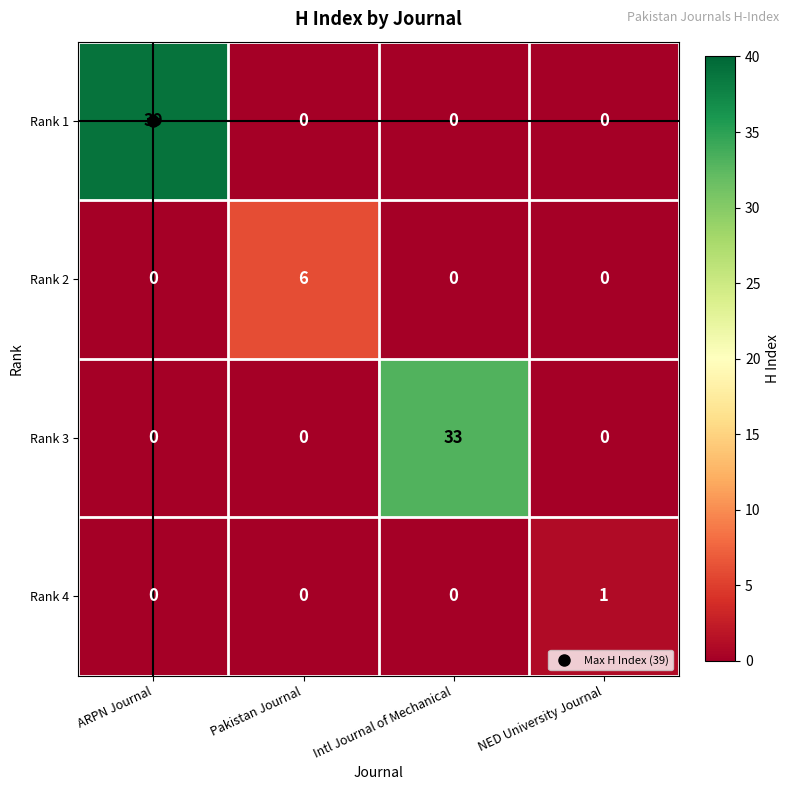

At which category is the sum across all series the highest?

ARPN Journal